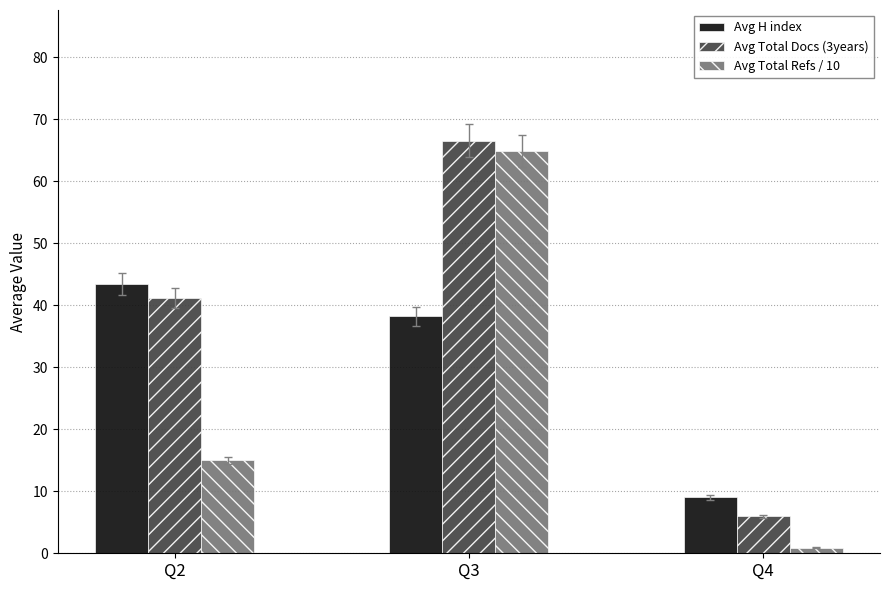

What is the value of the Avg H index bar at the 1st from the left?

43.4